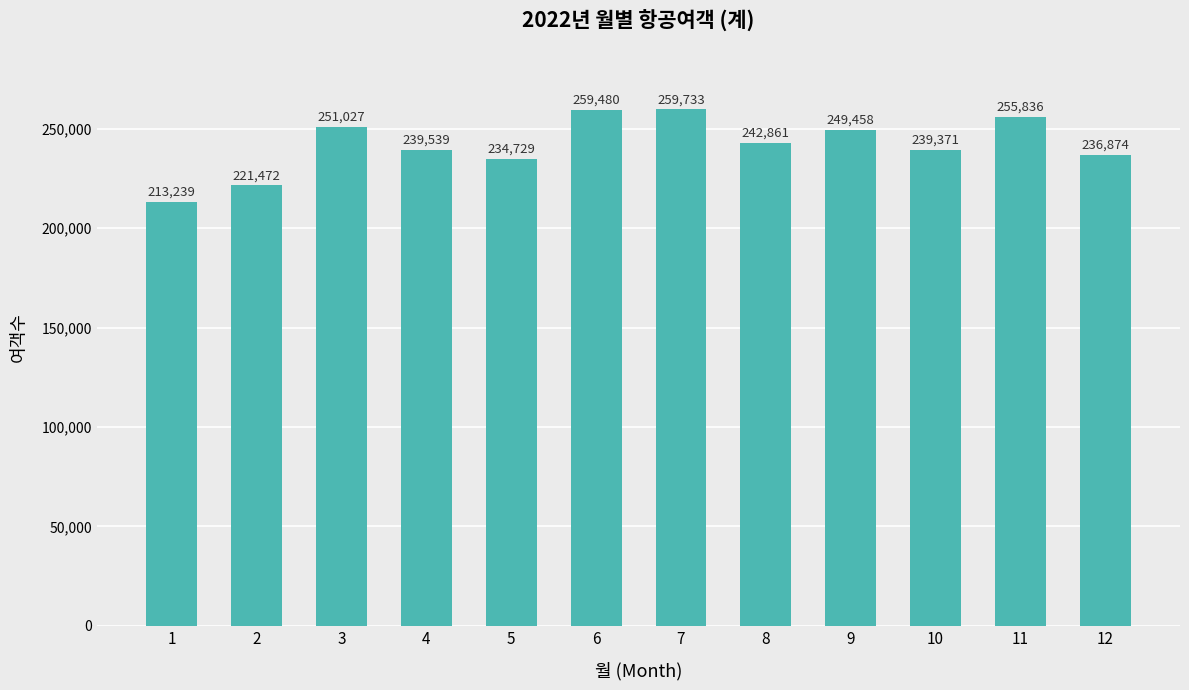

Rank the categories by value from highest to lowest.

7, 6, 11, 3, 9, 8, 4, 10, 12, 5, 2, 1